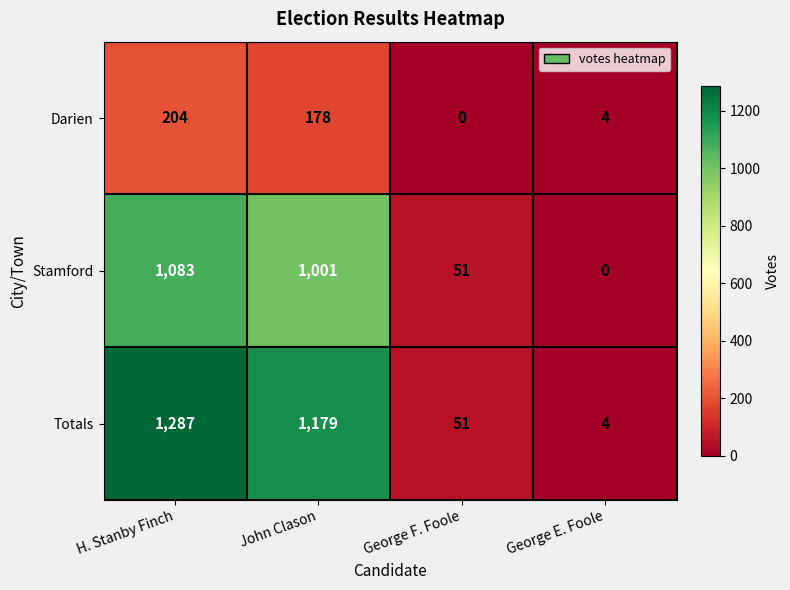

Rank the series by their maximum value, from lowest to highest.

Darien, Stamford, Totals